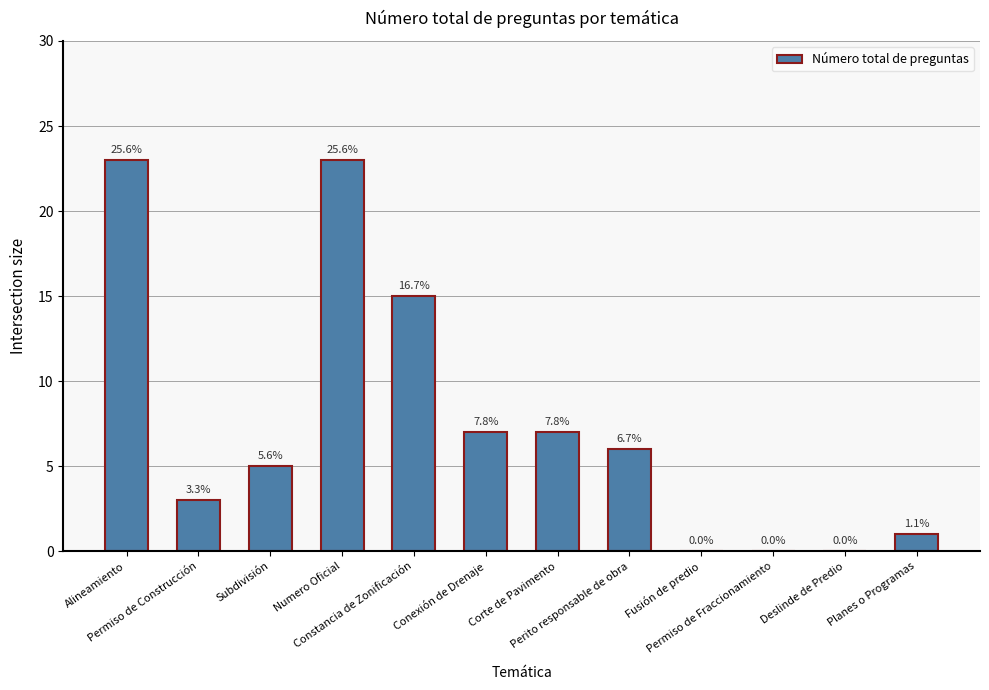

Which has a higher value, Constancia de Zonificación or Permiso de Construcción?

Constancia de Zonificación